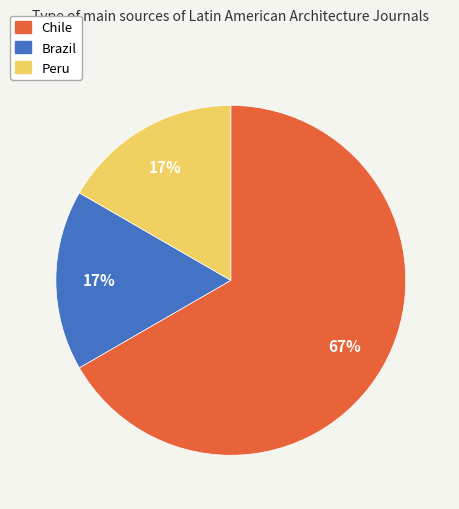

To the nearest percent, what percentage of the pie is Peru?

17%